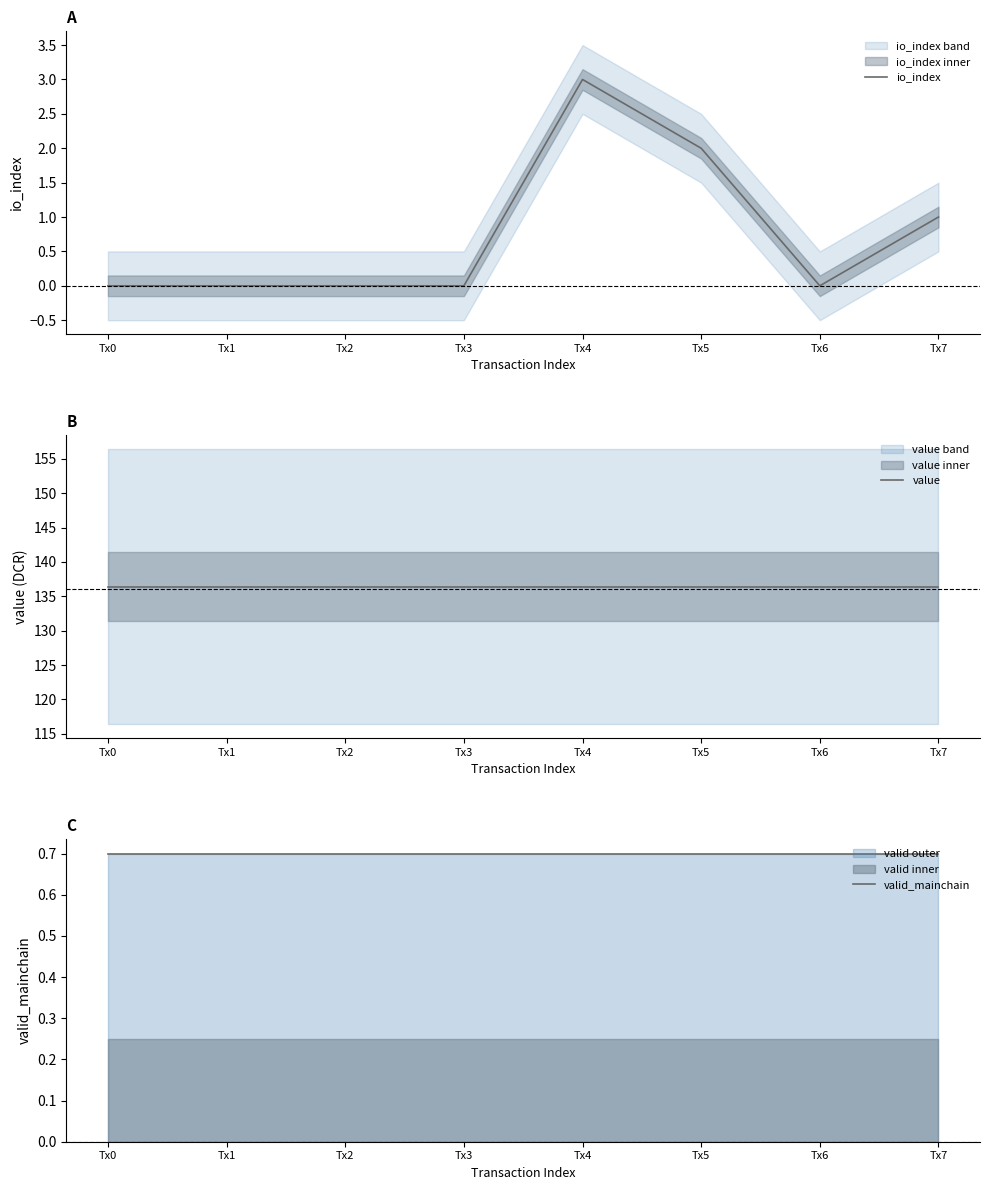

Is it true that io_index equals 3.0 at Tx4?

True